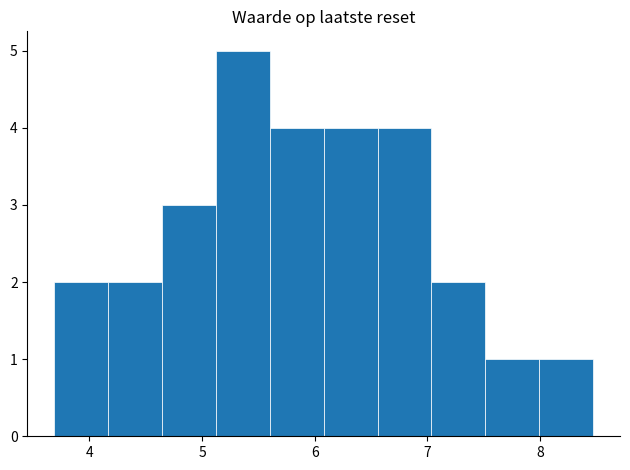

Reading left to right, transcribe this chart: for each bar, give the range it covers on the x-axis and its height. Neither the bar edges nor the heights are printed on the chart, so give them approximately, as read against the axes.

3.7 to 4.2: 2
4.2 to 4.6: 2
4.6 to 5.1: 3
5.1 to 5.6: 5
5.6 to 6.1: 4
6.1 to 6.6: 4
6.6 to 7.0: 4
7.0 to 7.5: 2
7.5 to 8.0: 1
8.0 to 8.5: 1